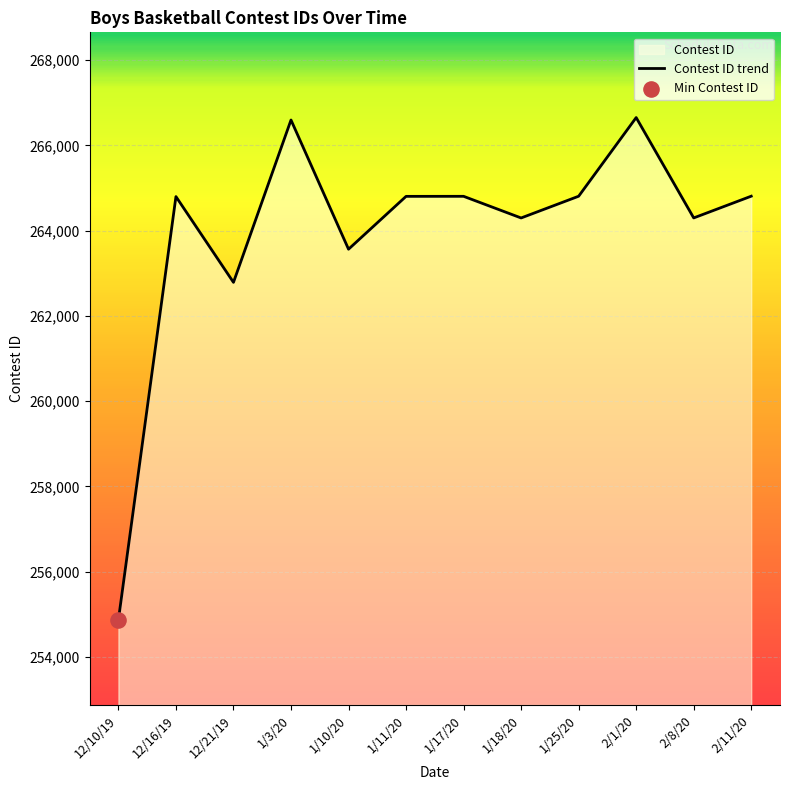

Which has a higher value, 12/10/19 or 12/21/19?

12/21/19